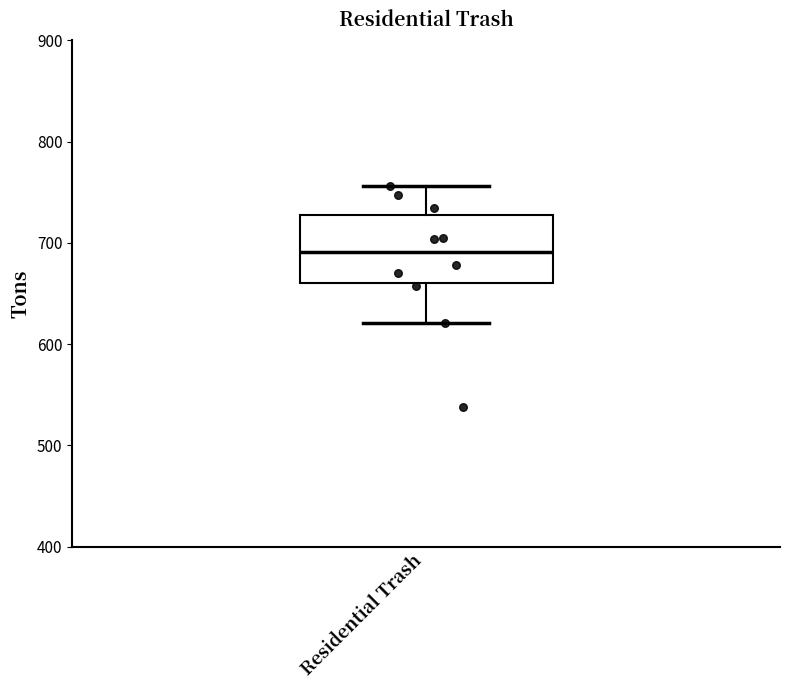

Where is the upper edge of the box for Residential Trash on the y-axis? The values are not printed on the chart, so give them approximately, as read against the axis.

730